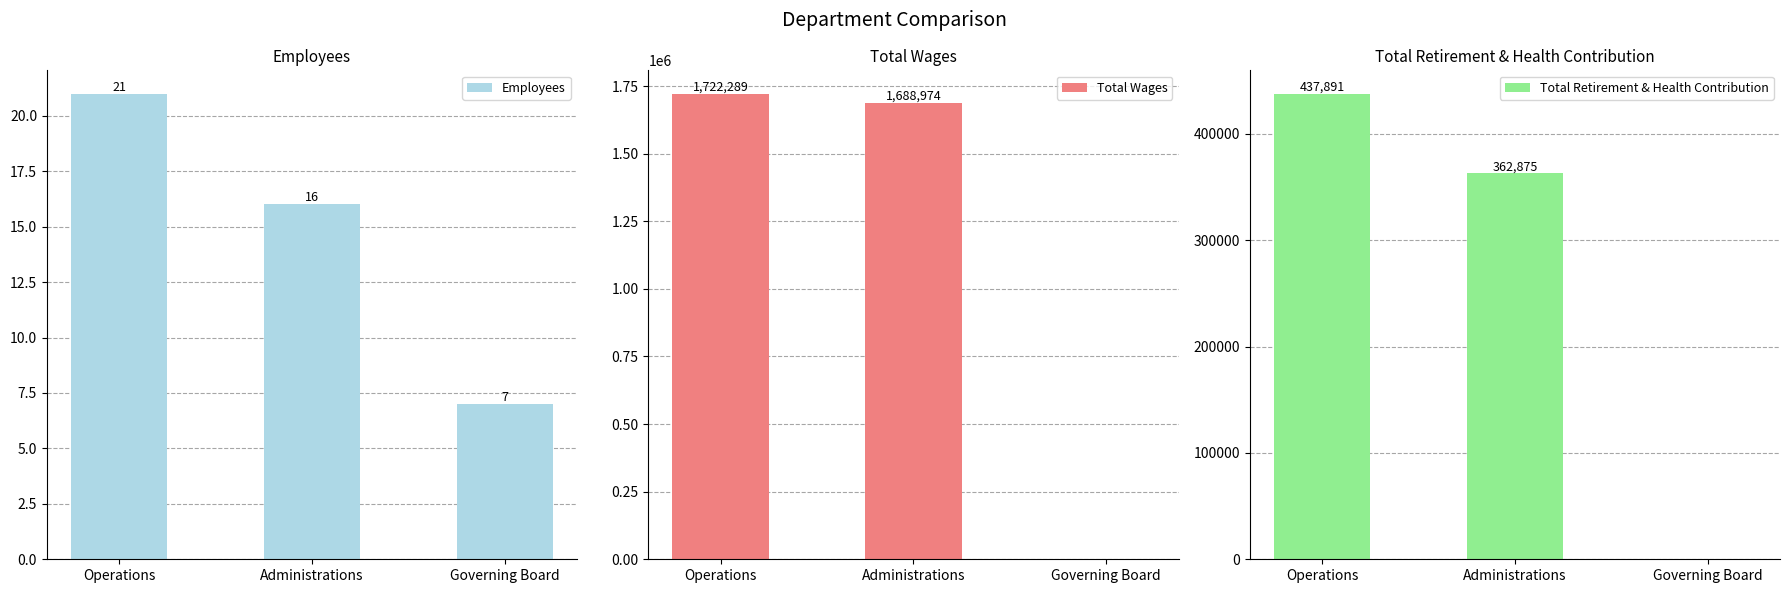

Rank the series by their maximum value, from lowest to highest.

Employees, Total Retirement & Health Contribution, Total Wages